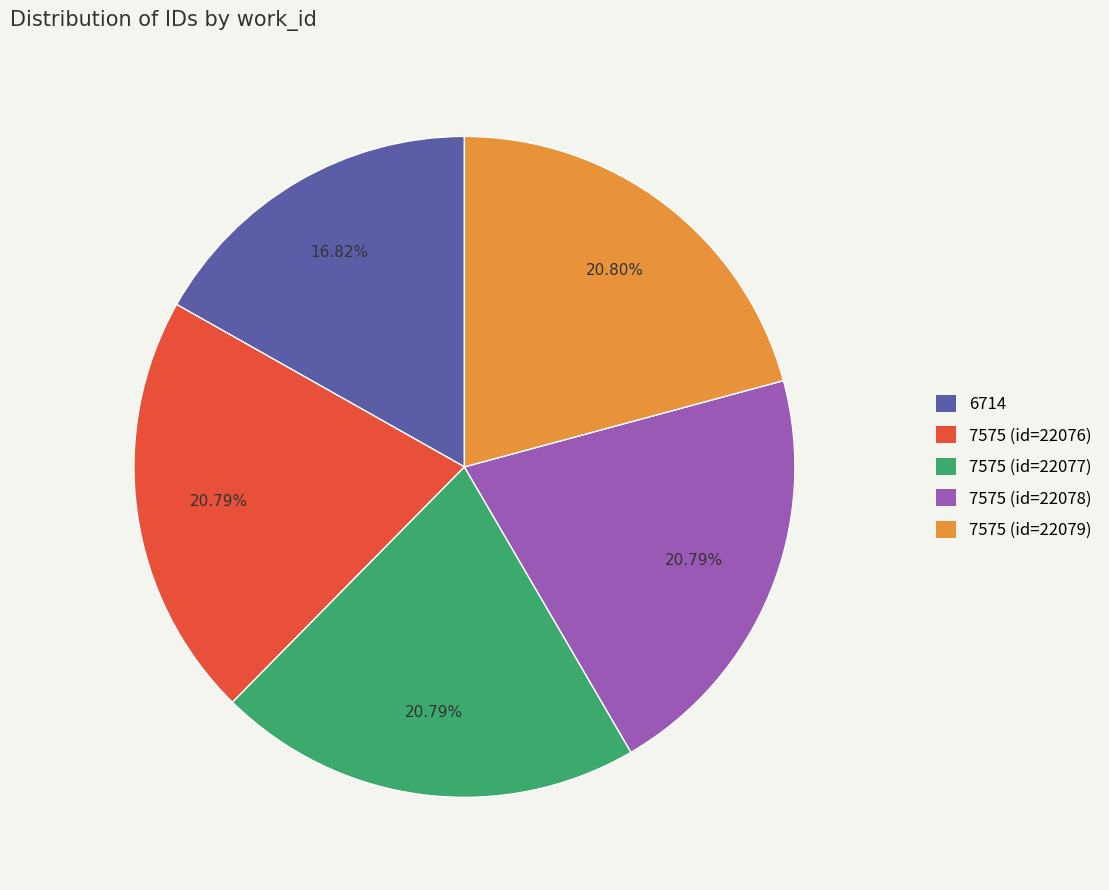

What is the total percentage of 7575 (id=22076) and 7575 (id=22079)?

41.6%